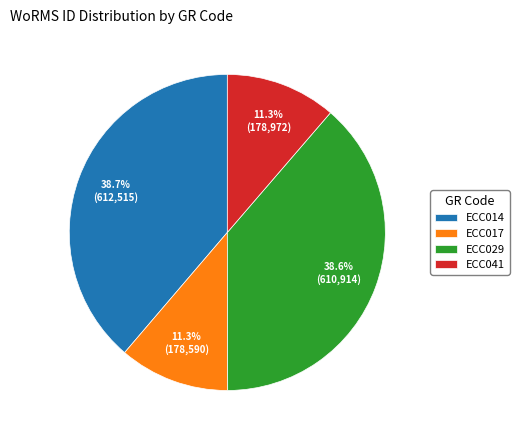

Does ECC017 account for over 50% of the chart?

No